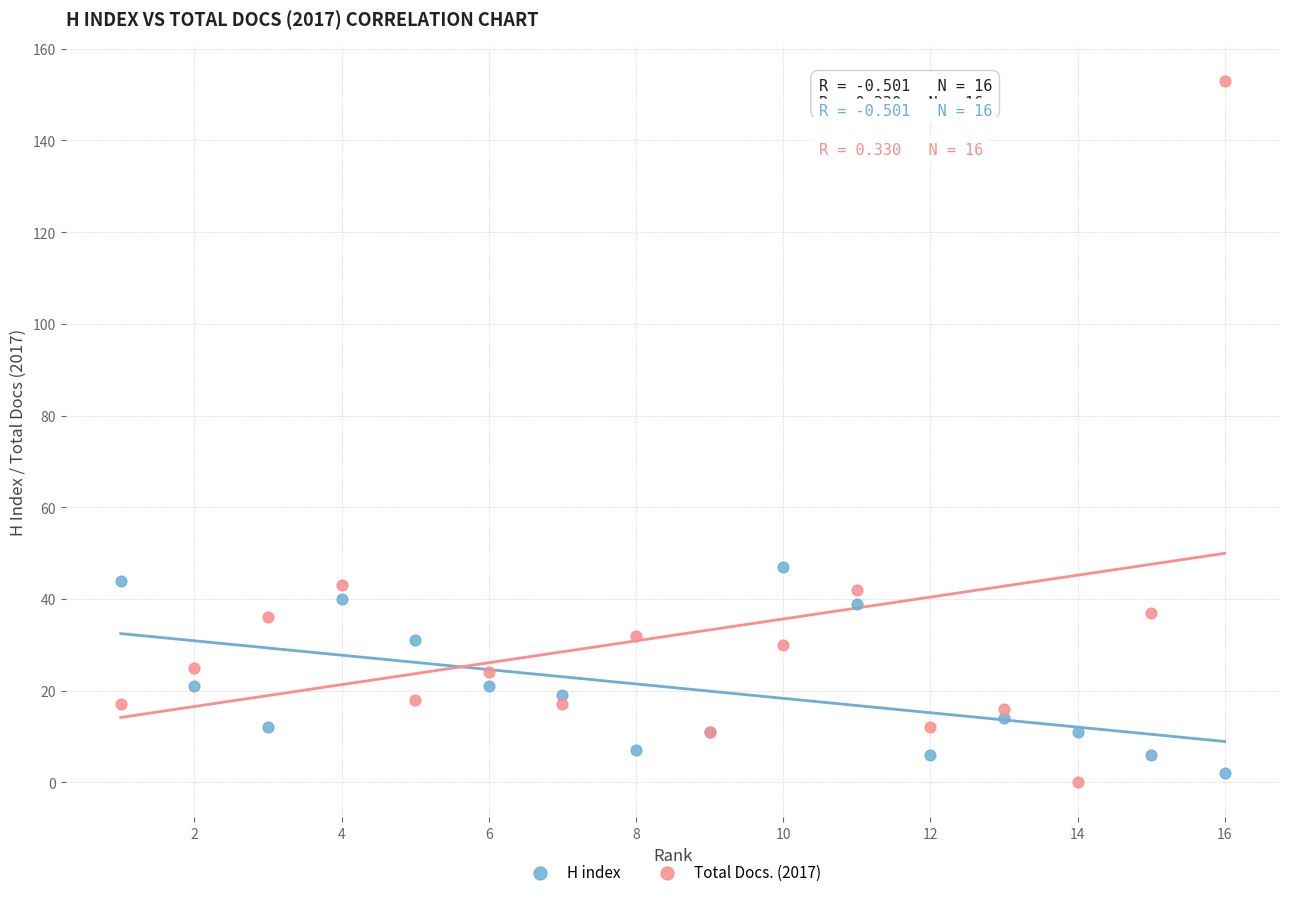

Which series contains the highest Y value?

Total Docs. (2017)